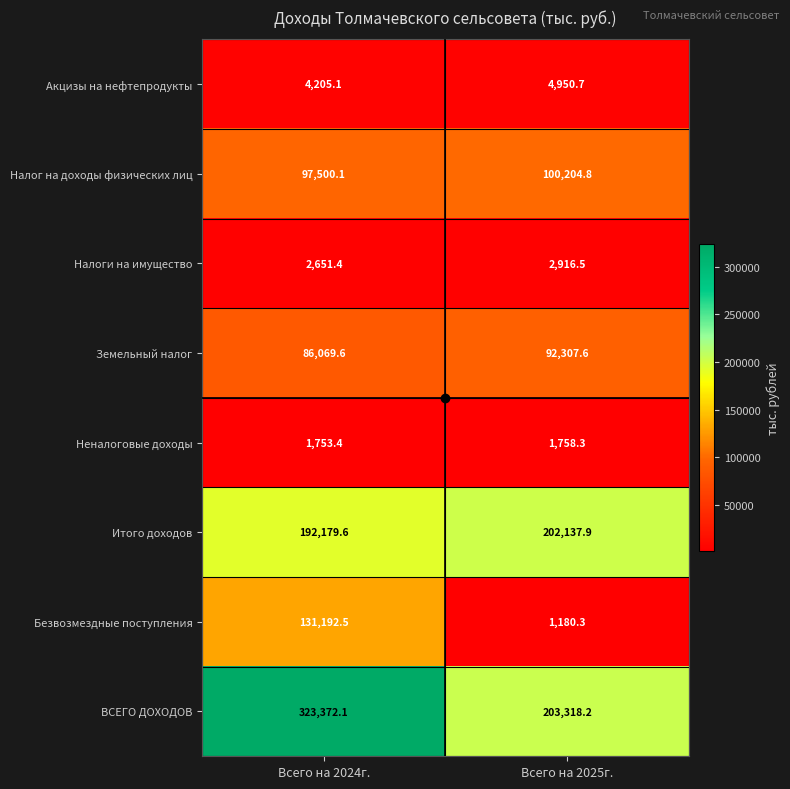

Count the number of data series in this chart.

8